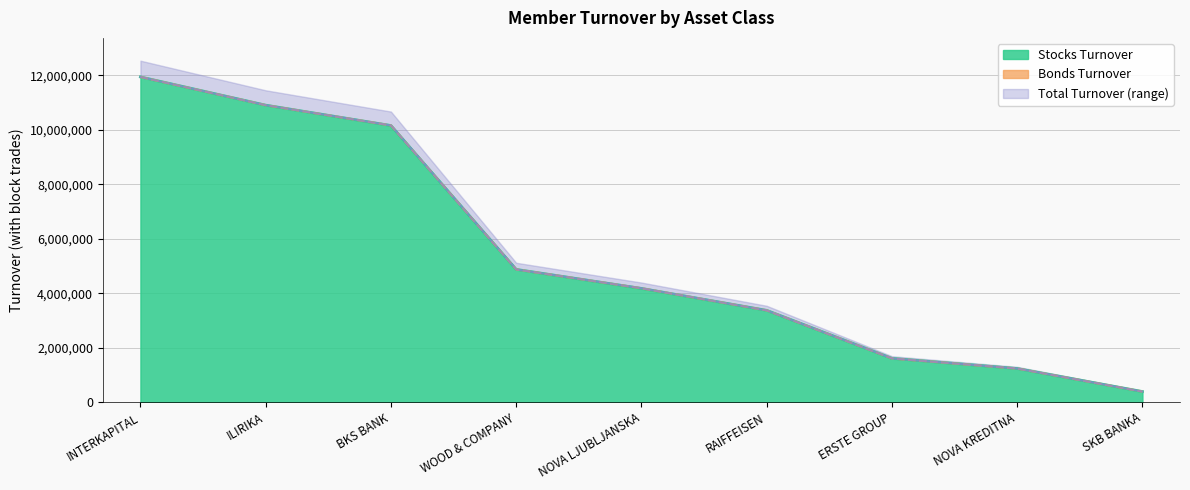

Is the value of Total Turnover at NOVA LJUBLJANSKA greater than the value of Stocks Turnover at SKB BANKA?

Yes